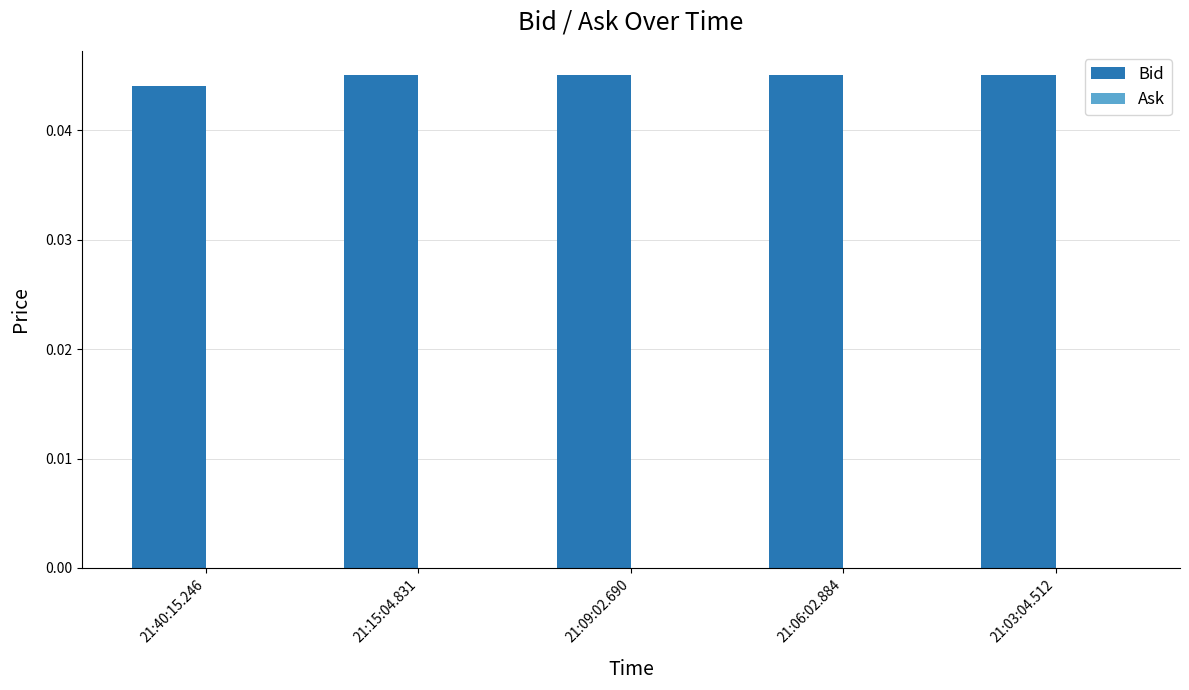

What is the label of the 5th bar from the left?

21:03:04.512